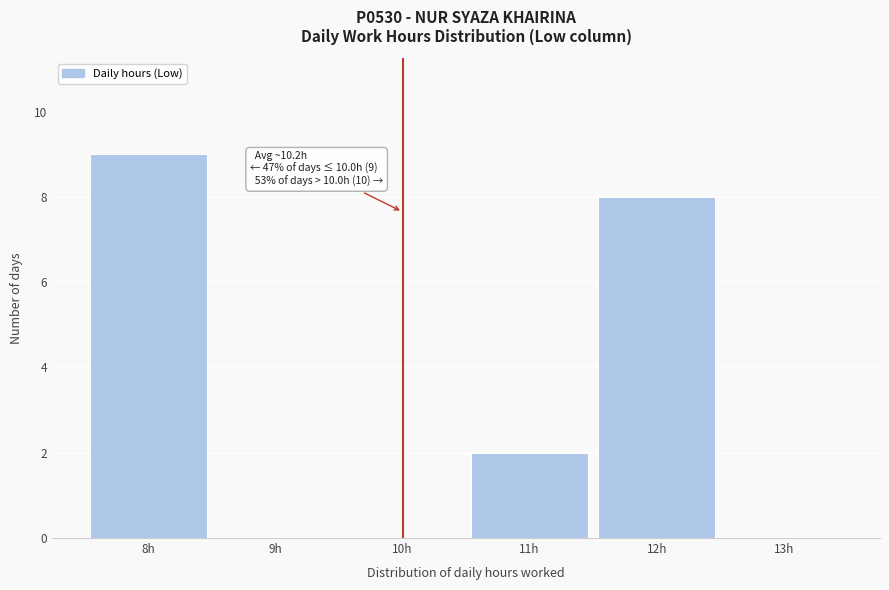

Which range on the x-axis has the tallest bar?

7.5 to 8.5